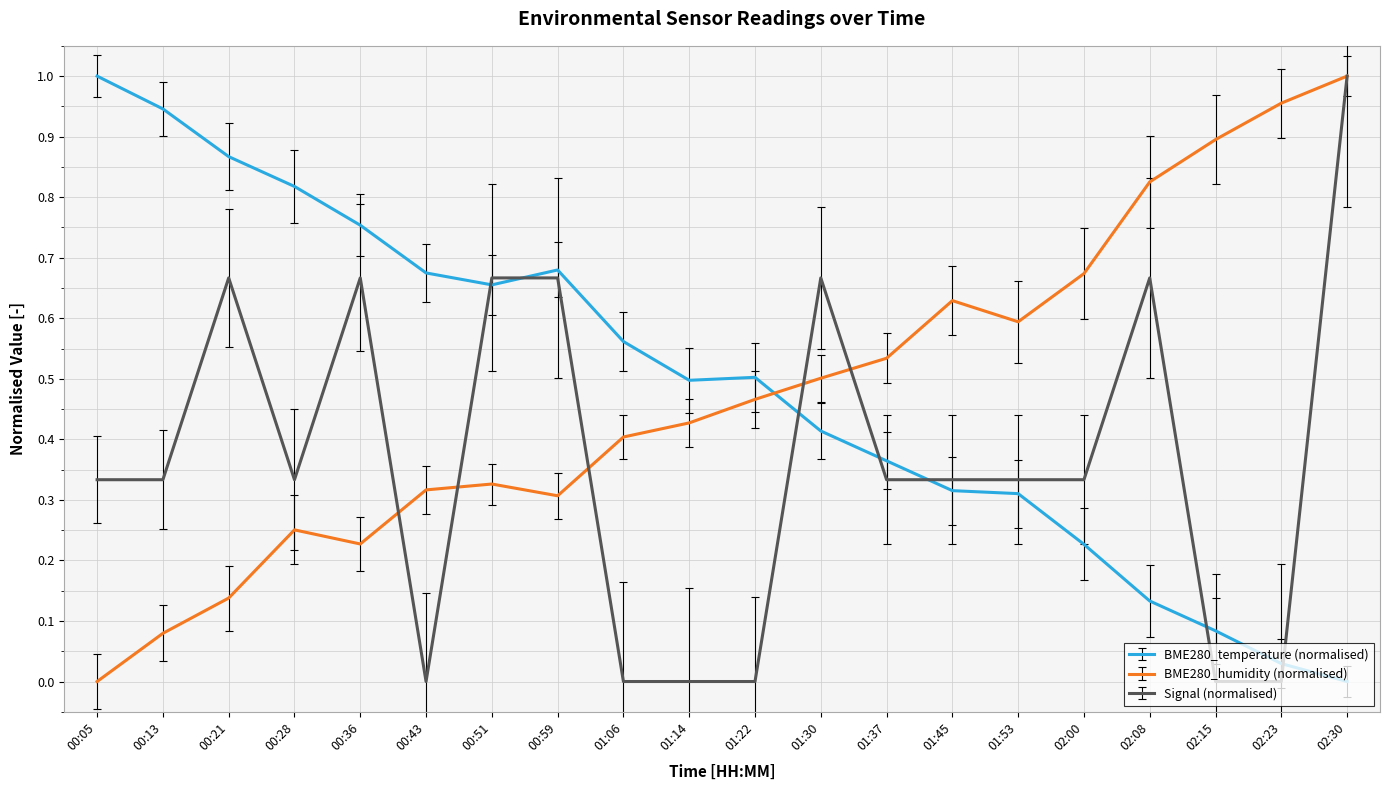

Which series has the largest total across all categories?

BME280_temperature (normalised)